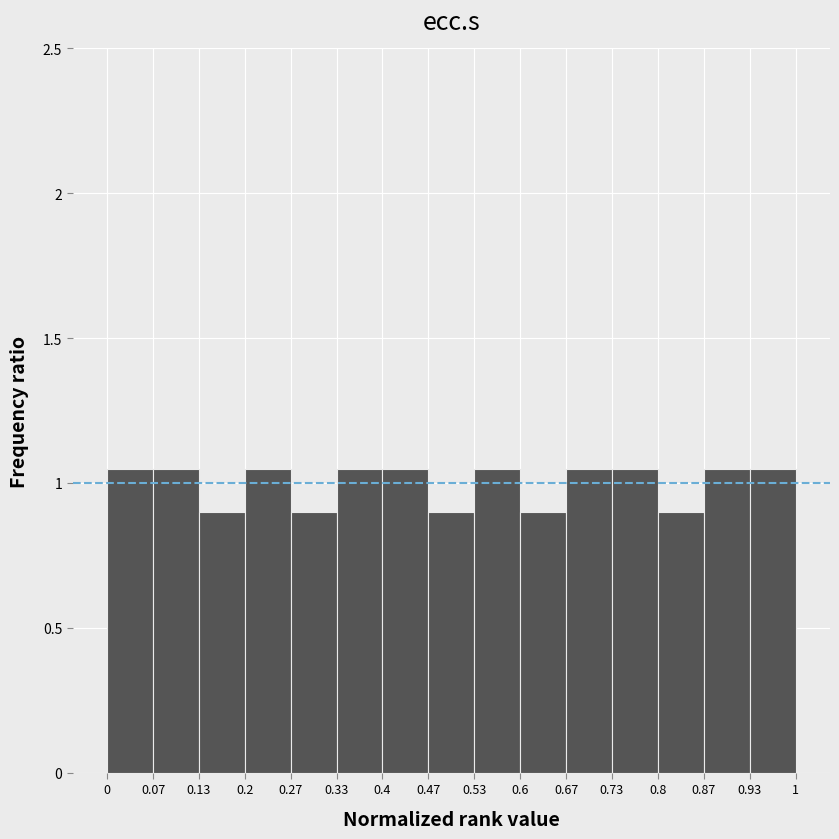

What is the height of the bar covering 0.53 to 0.6 on the x-axis? The values are not printed on the chart, so give them approximately, as read against the axis.

1.05